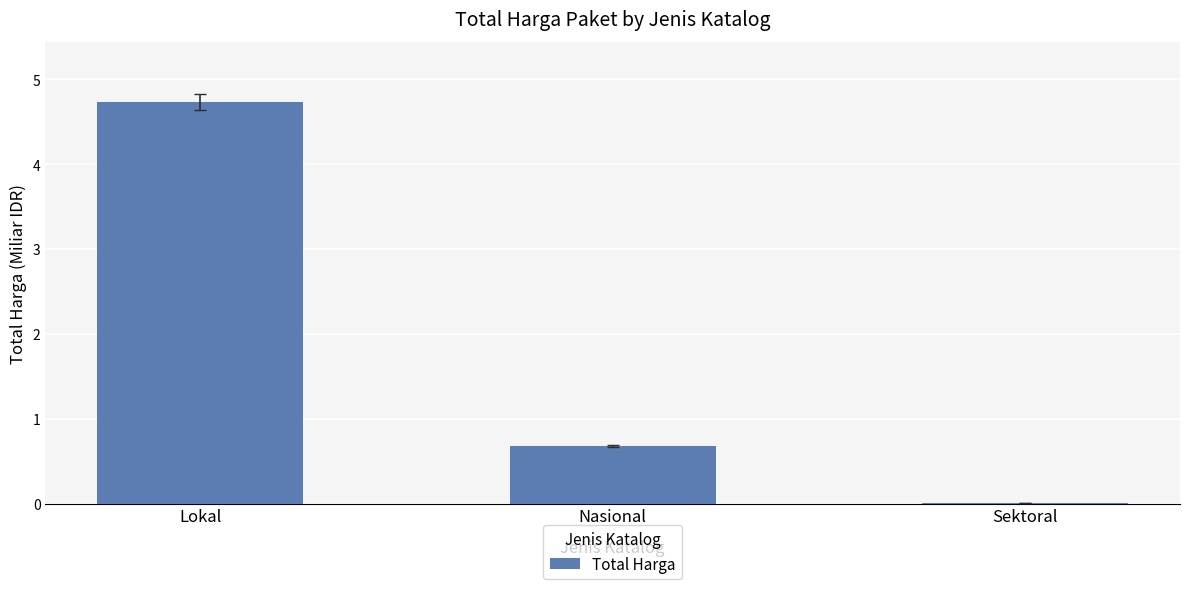

Are the bars horizontal?

No